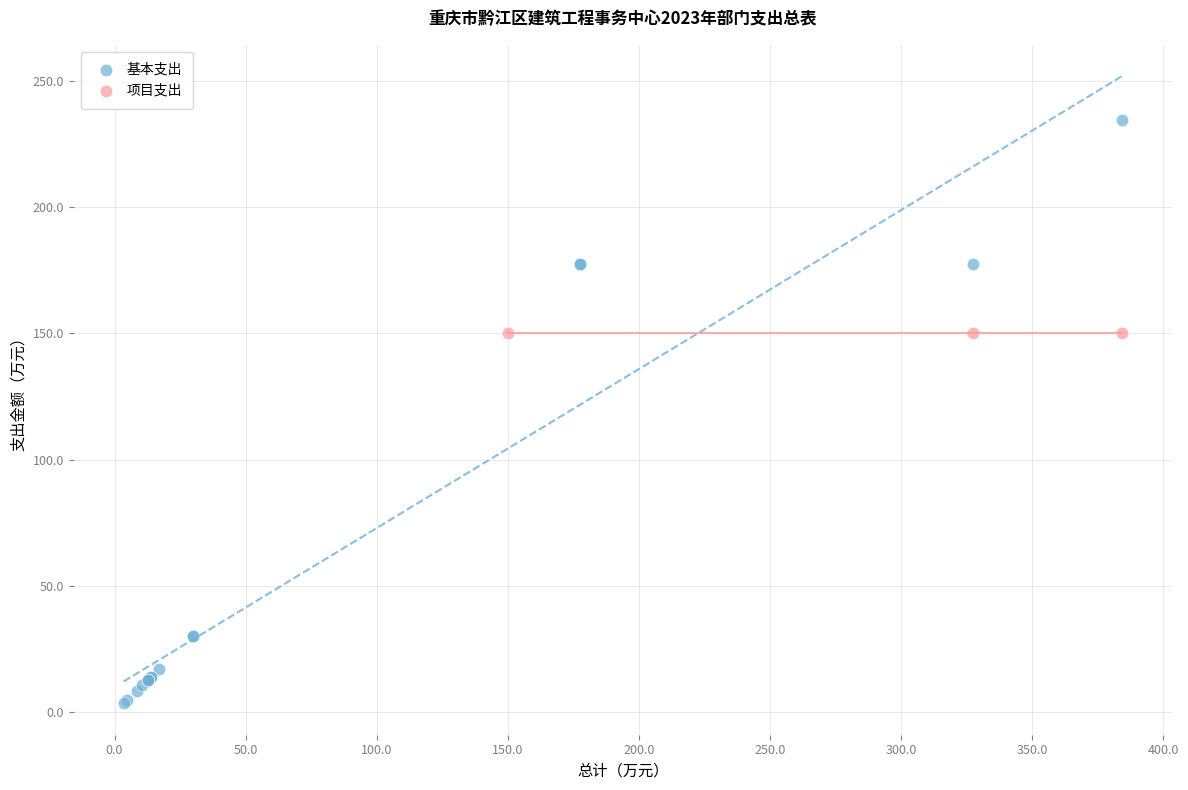

Which series contains the lowest Y value?

基本支出